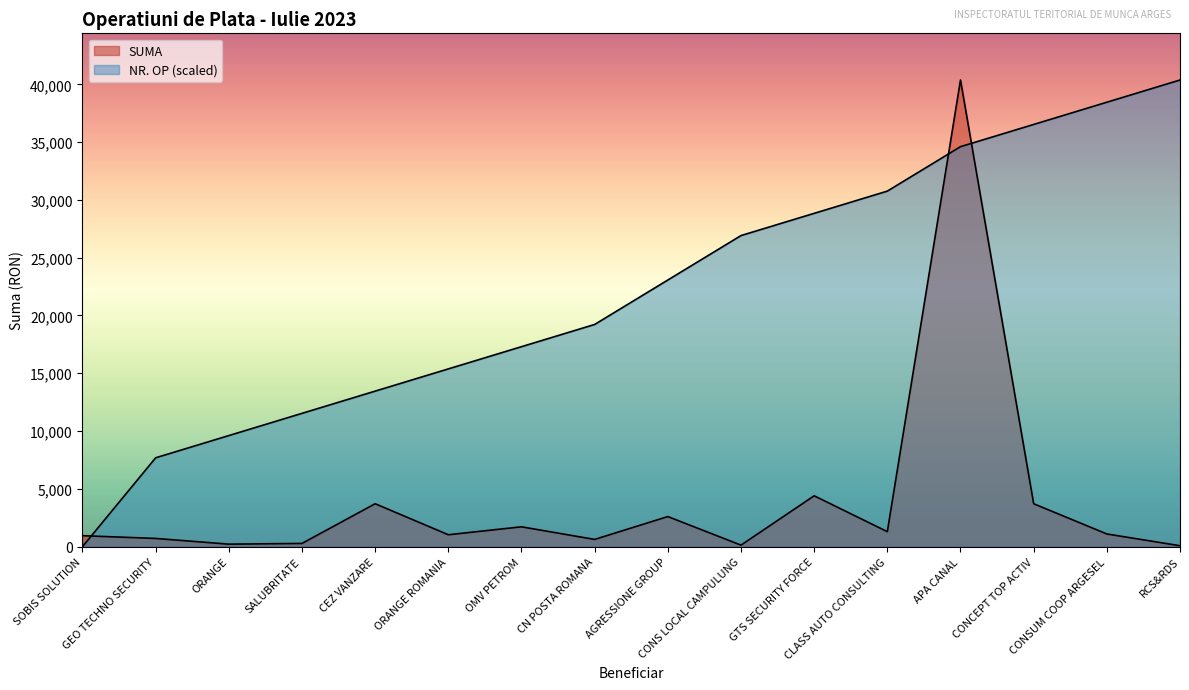

True or false: NR. OP has a value of 3597.3 at SALUBRITATE.

False